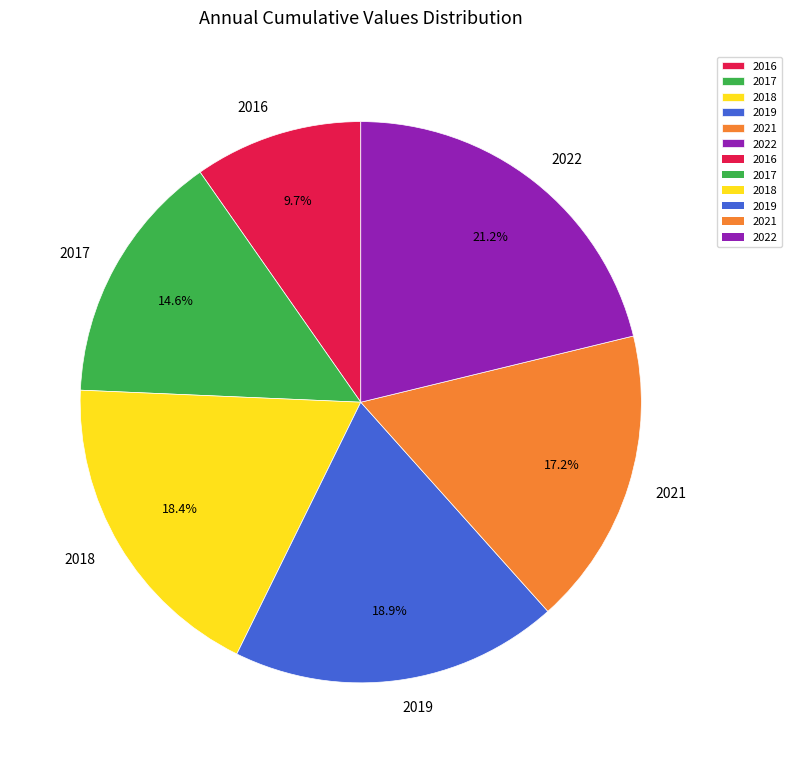

What percentage is the 2018 slice, to the nearest percent?

18%